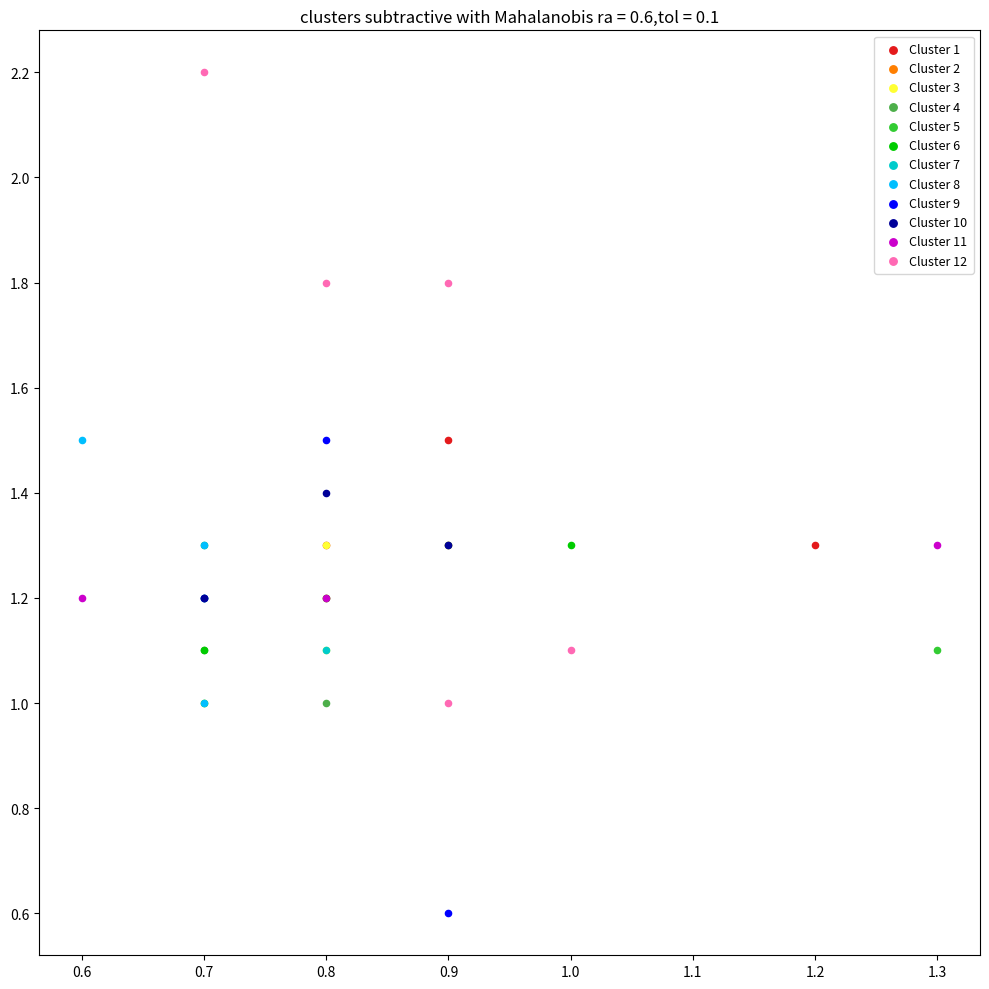

Which series has the widest spread of Y values?

Cluster 12